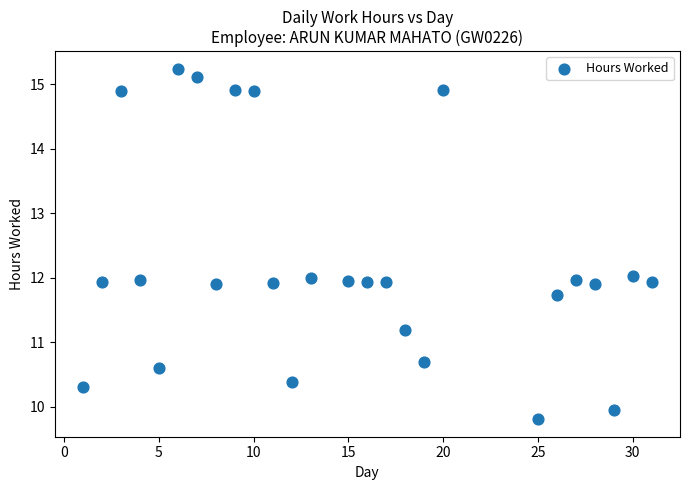

What is the range of Y values (max minus min)?

5.4